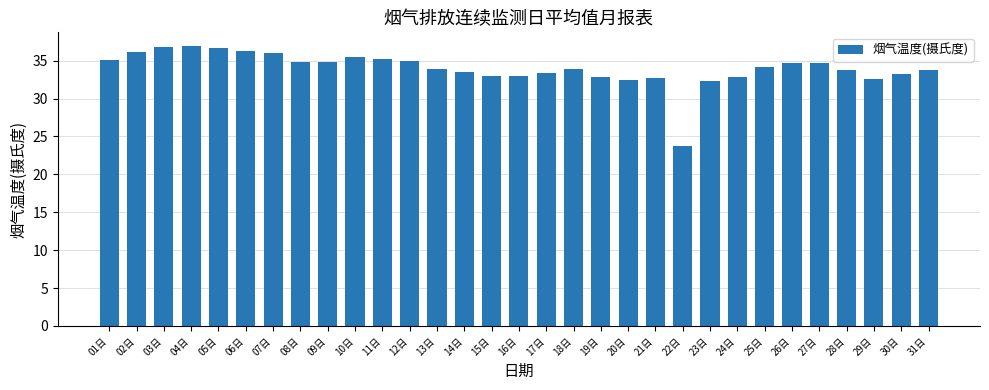

Is it true that the value at 01日 is 9.0?

False